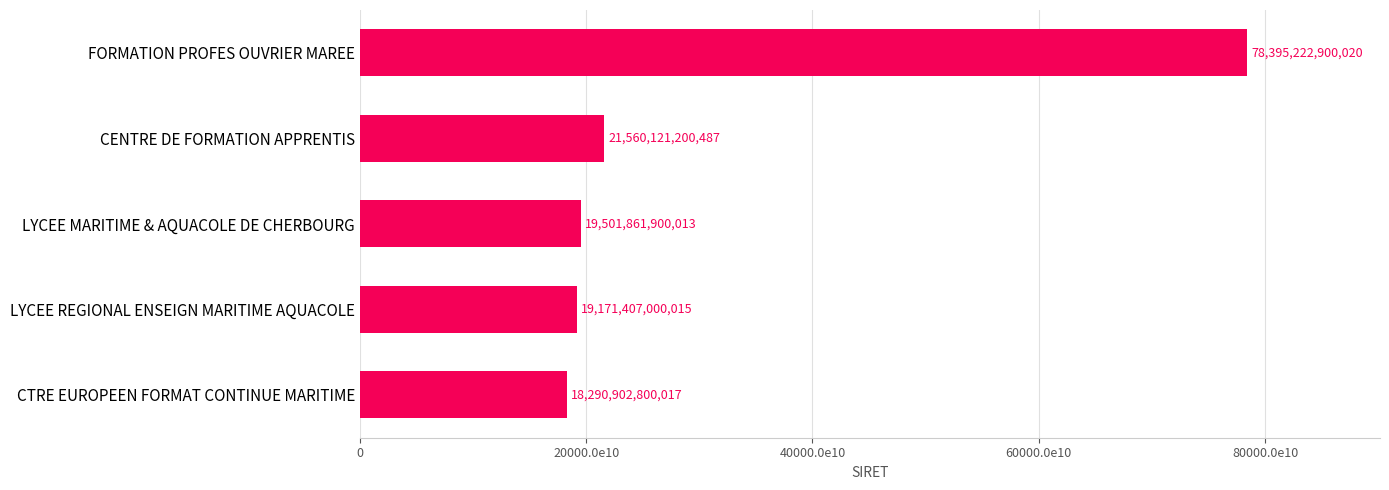

Does the chart contain any negative values?

No